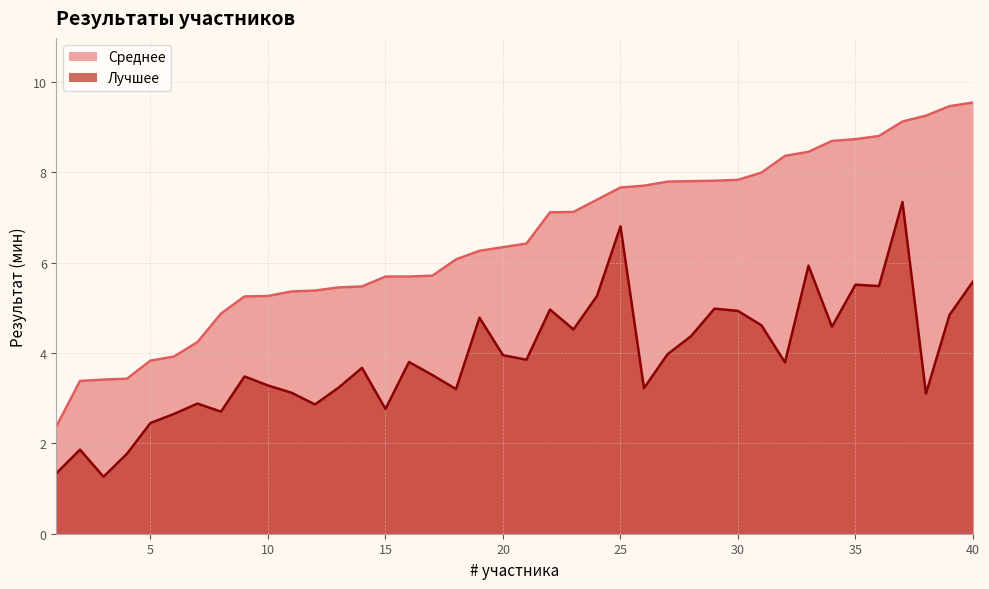

Reading left to right, what are all the values shown in this chart?

Лучшее: 1=1.3	2=1.9	3=1.3	4=1.8	5=2.5	6=2.6	7=2.9	8=2.7	9=3.5	10=3.3	11=3.1	12=2.9	13=3.2	14=3.7	15=2.8	16=3.8	17=3.5	18=3.2	19=4.8	20=4.0	21=3.9	22=5.0	23=4.5	24=5.3	25=6.8	26=3.2	27=4.0	28=4.4	29=5.0	30=4.9	31=4.6	32=3.8	33=5.9	34=4.6	35=5.5	36=5.5	37=7.3	38=3.1	39=4.8	40=5.6
Среднее: 1=2.4	2=3.4	3=3.4	4=3.4	5=3.8	6=3.9	7=4.2	8=4.9	9=5.2	10=5.3	11=5.4	12=5.4	13=5.5	14=5.5	15=5.7	16=5.7	17=5.7	18=6.1	19=6.3	20=6.3	21=6.4	22=7.1	23=7.1	24=7.4	25=7.7	26=7.7	27=7.8	28=7.8	29=7.8	30=7.8	31=8.0	32=8.4	33=8.4	34=8.7	35=8.7	36=8.8	37=9.1	38=9.2	39=9.5	40=9.5